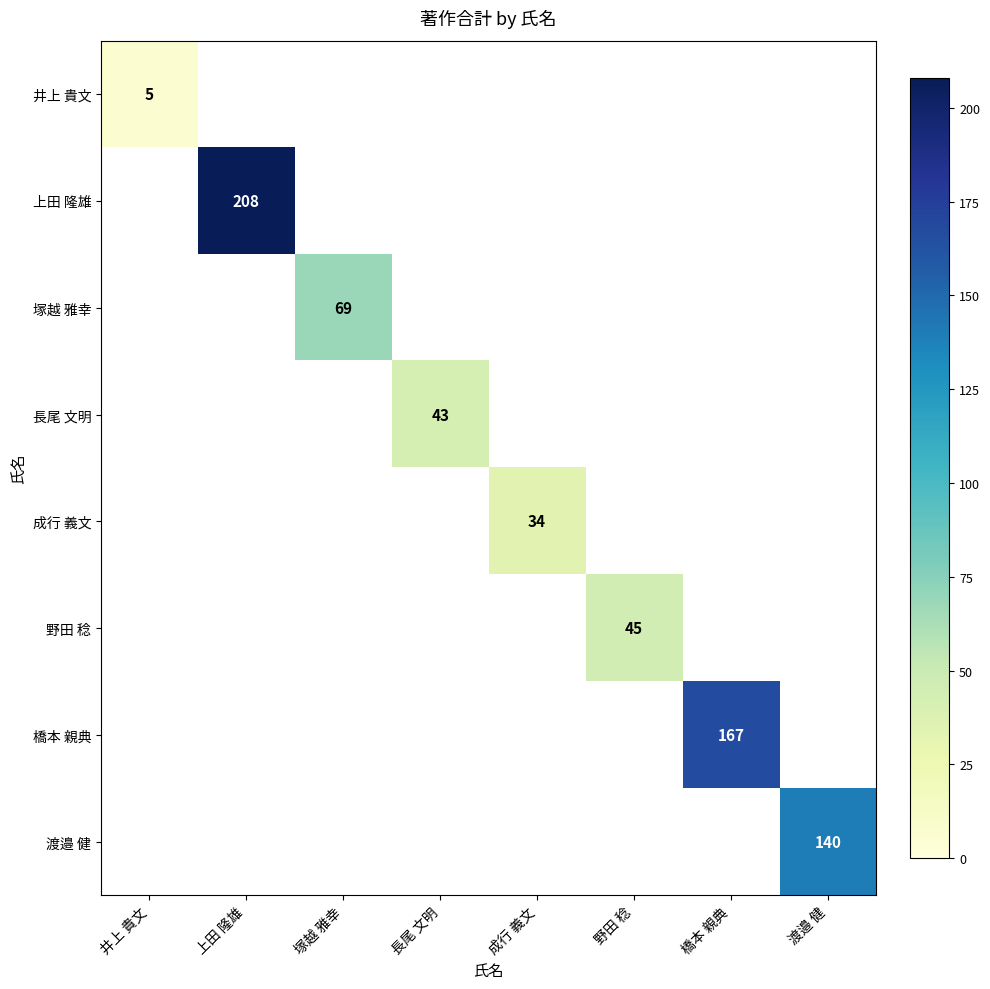

Between 長尾 文明 and 橋本 親典, which is larger?

橋本 親典